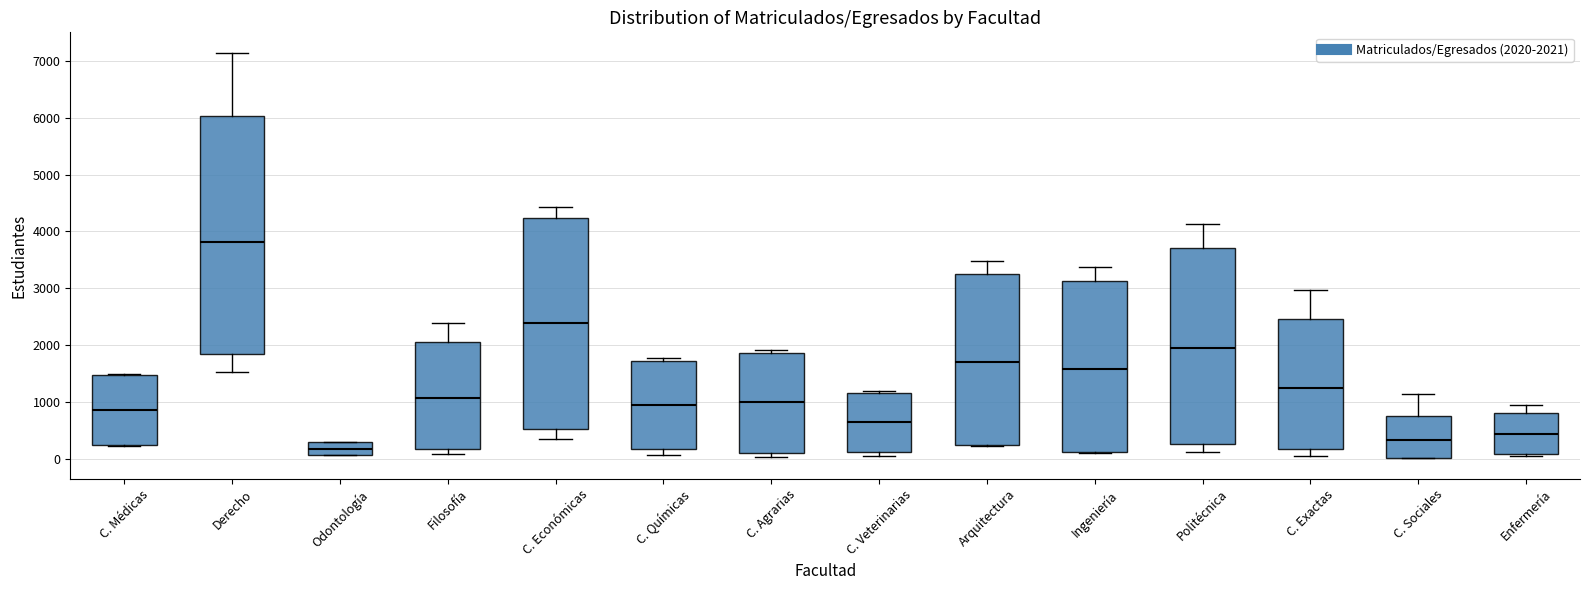

Where does the upper whisker of the box for Filosofía end on the y-axis? The values are not printed on the chart, so give them approximately, as read against the axis.

2400